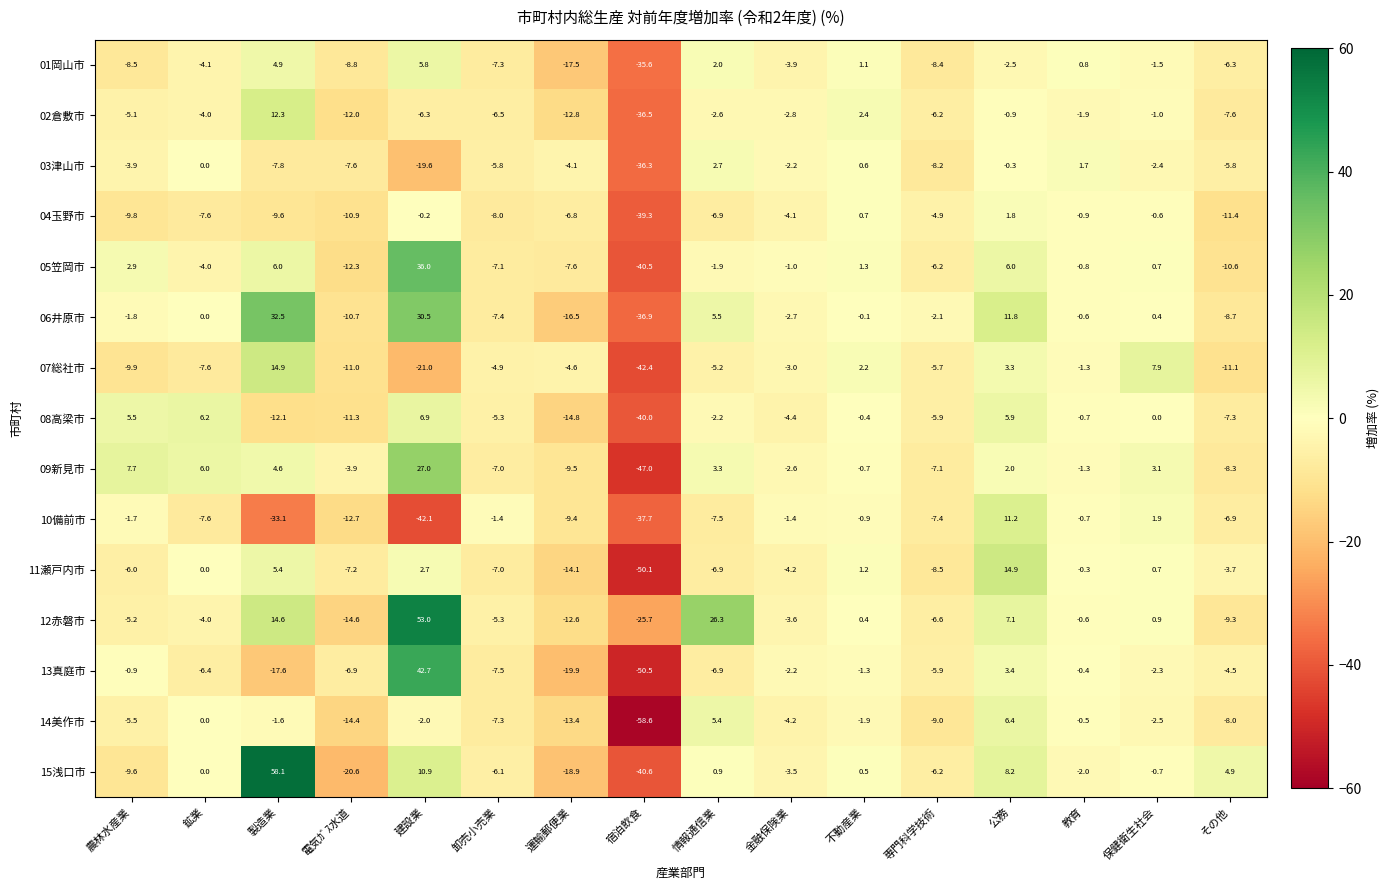

The value of 09新見市 at 公務 is 2.0. True or false?

True